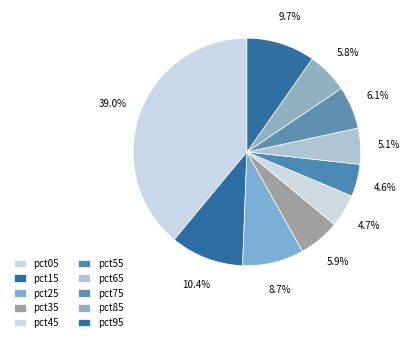

What is the smallest slice in the pie chart?

pct55